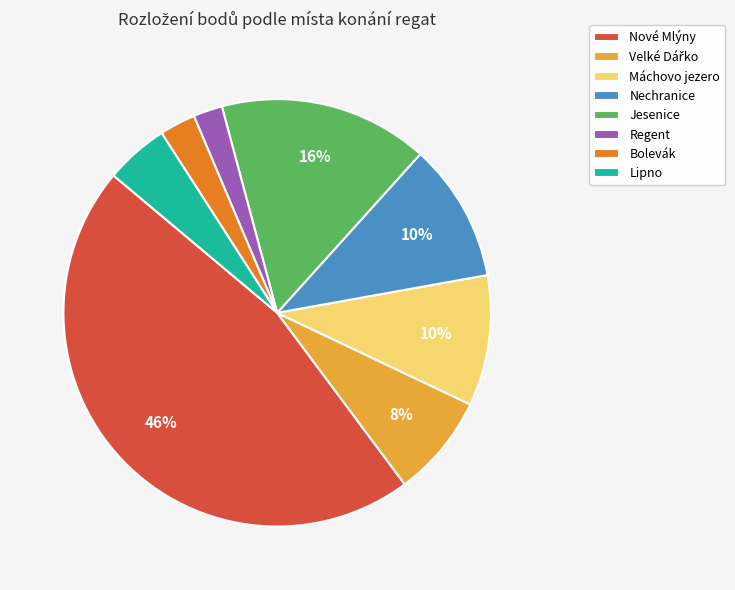

Is Bolevák the majority of the pie?

No